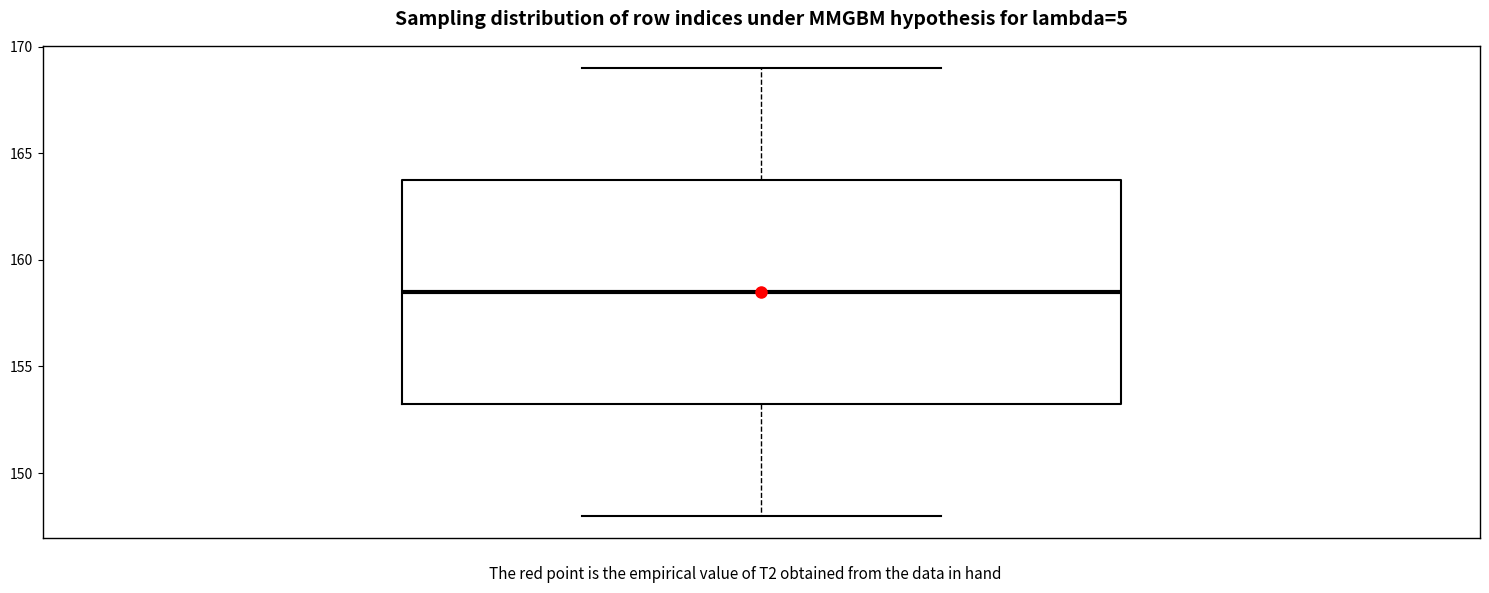

Where does the median line of the box sit on the y-axis? The values are not printed on the chart, so give them approximately, as read against the axis.

158.5